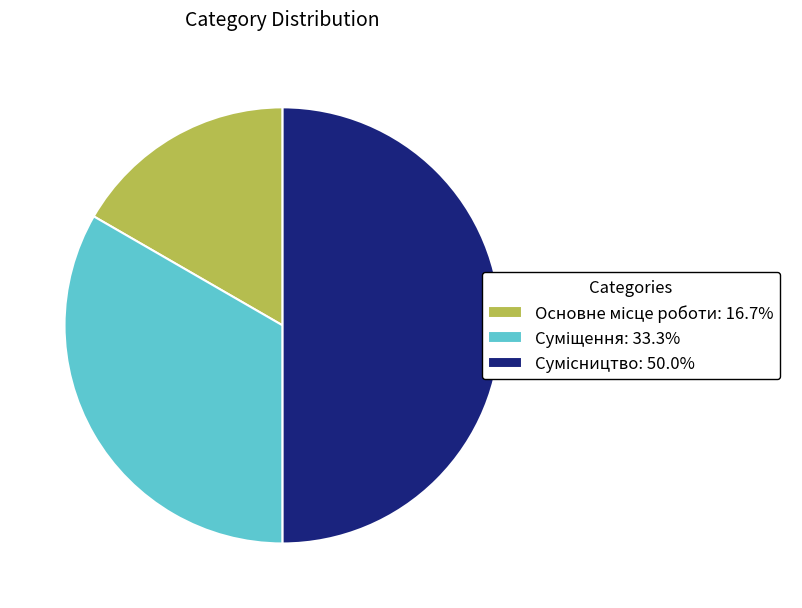

How many segments does this pie chart have?

3